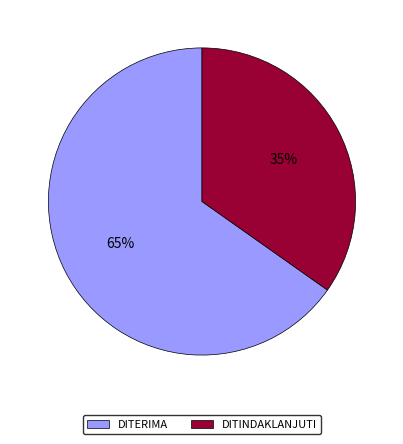

Which slice represents more than half of the pie?

DITERIMA